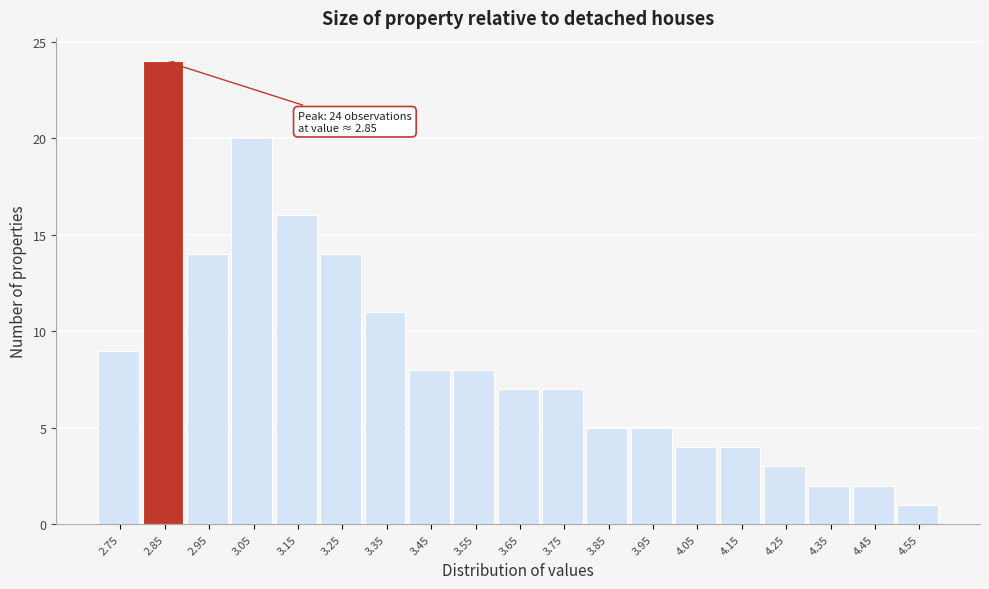

Reading left to right, transcribe all the data shown in this chart.

2.75=9	2.85=24	2.95=14	3.05=20	3.15=16	3.25=14	3.35=11	3.45=8	3.55=8	3.65=7	3.75=7	3.85=5	3.95=5	4.05=4	4.15=4	4.25=3	4.35=2	4.45=2	4.55=1